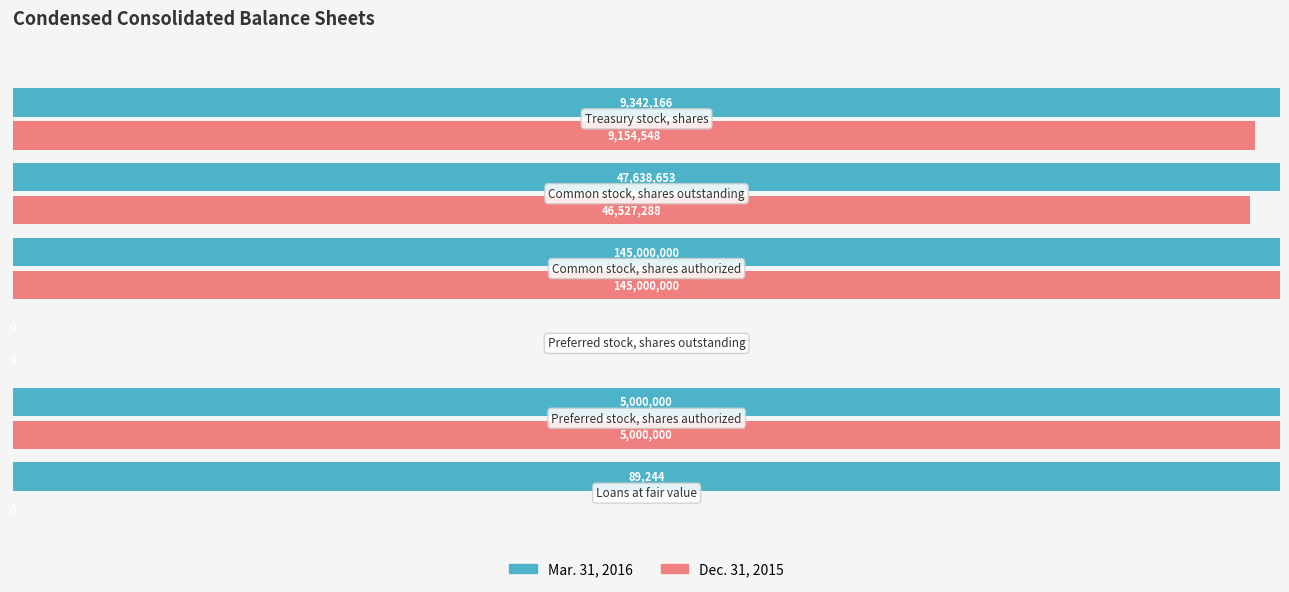

What are all the series names shown in the legend?

Mar. 31, 2016, Dec. 31, 2015